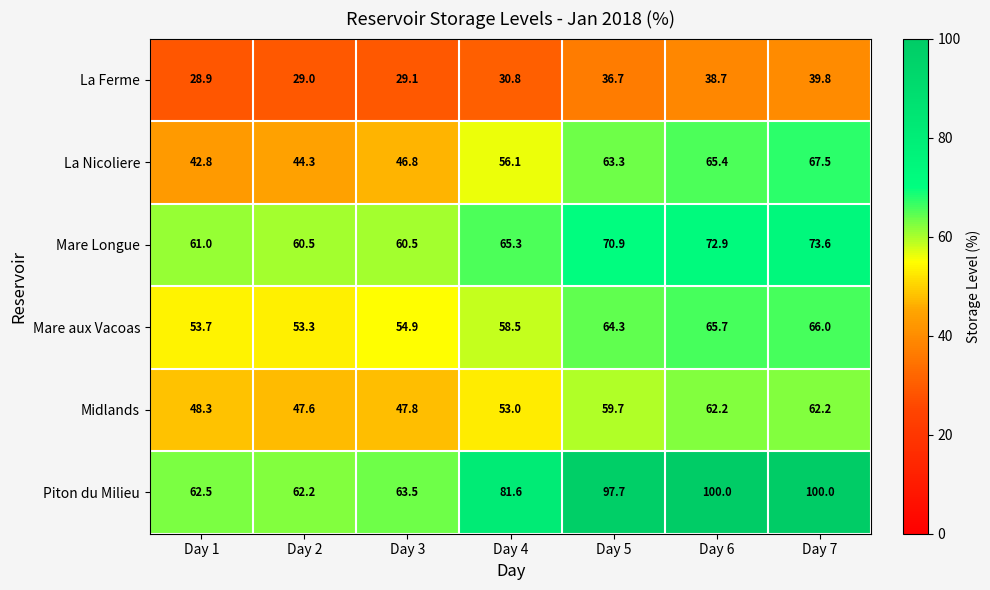

What value does the Mare aux Vacoas series have at Day 6?

65.7